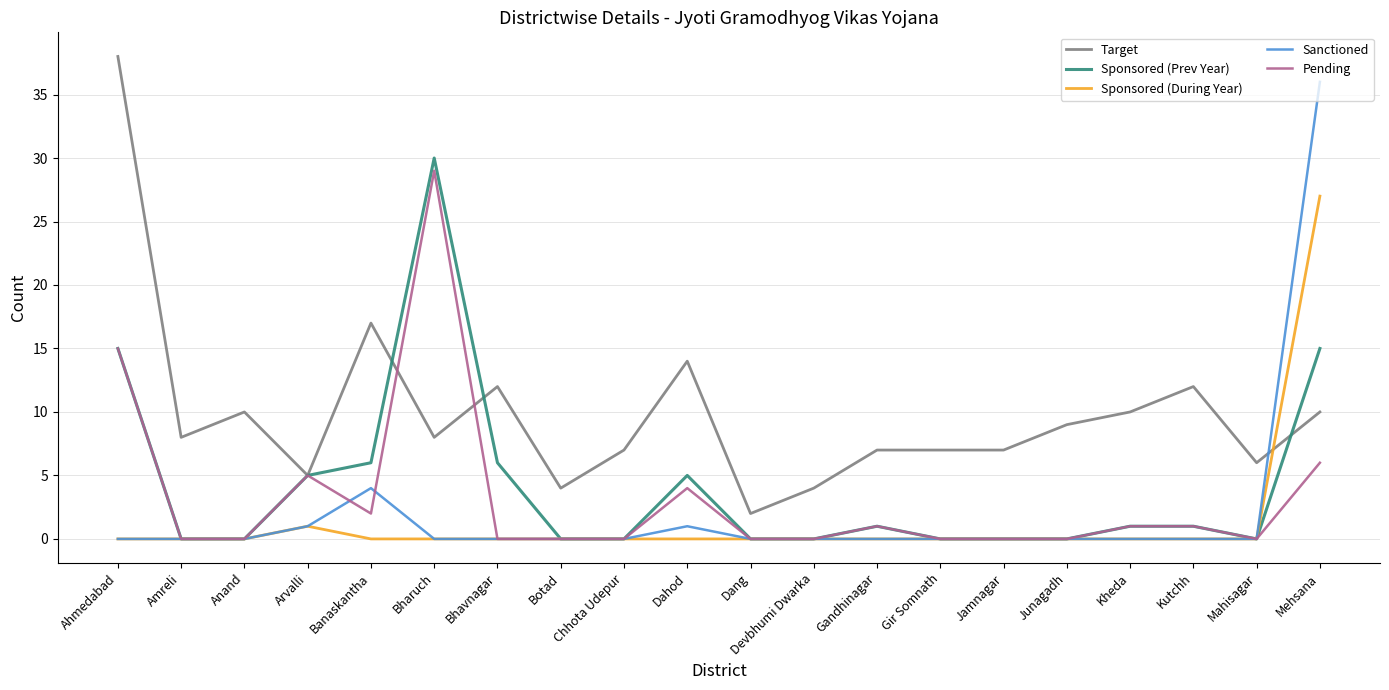

Which series has the largest total across all categories?

Target